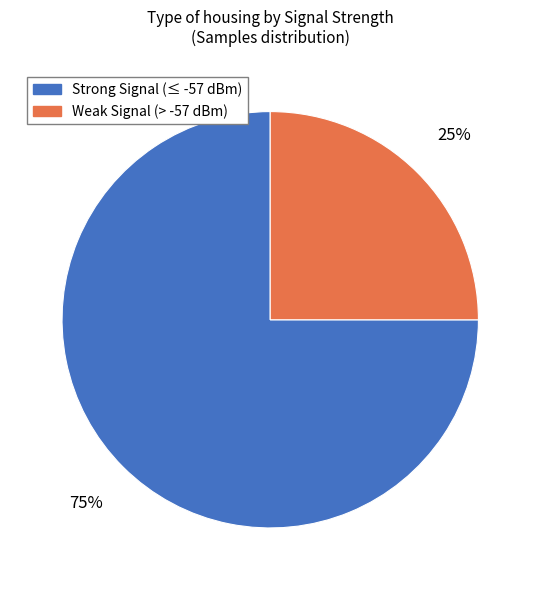

Is there any slice that represents more than half of the pie?

Yes